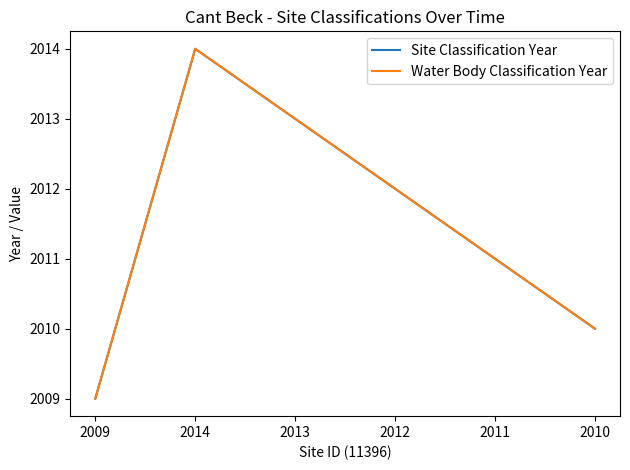

List the series in order of their peak value, highest first.

Site Classification Year, Water Body Classification Year